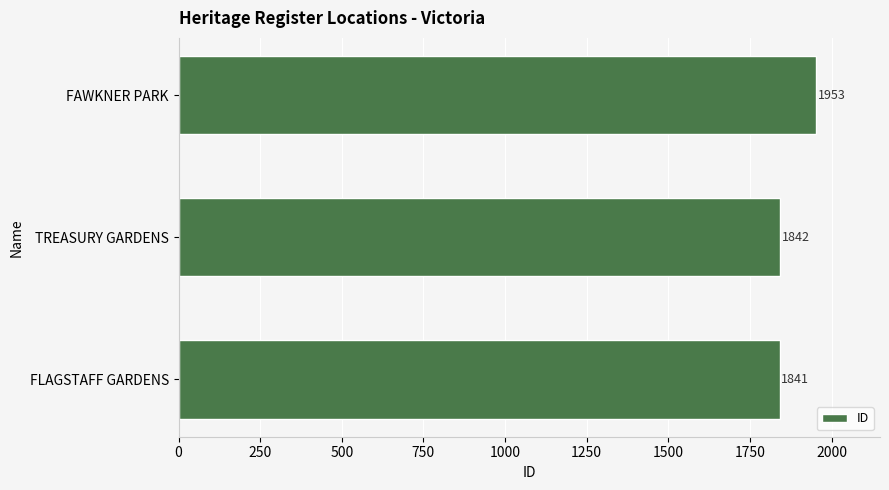

The chart shows a value of 3297 at FLAGSTAFF GARDENS. True or false?

False